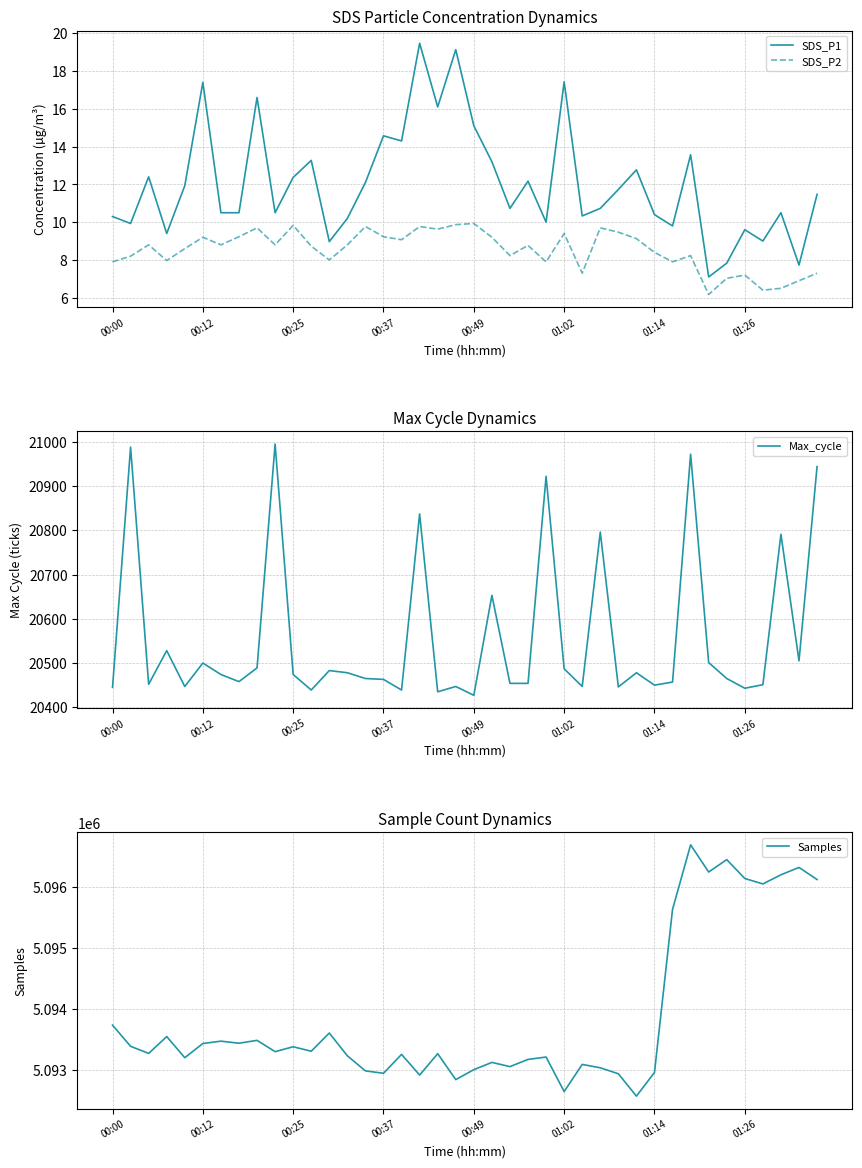

True or false: SDS_P2 and SDS_P1 cross at least once.

False